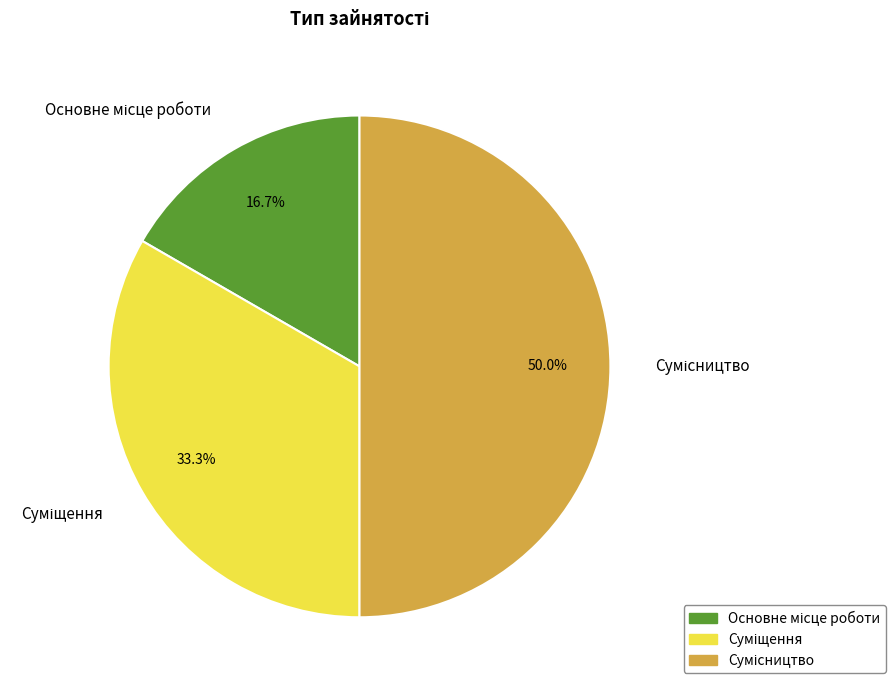

To the nearest percent, what is the difference between the largest and smallest slice percentages?

33%